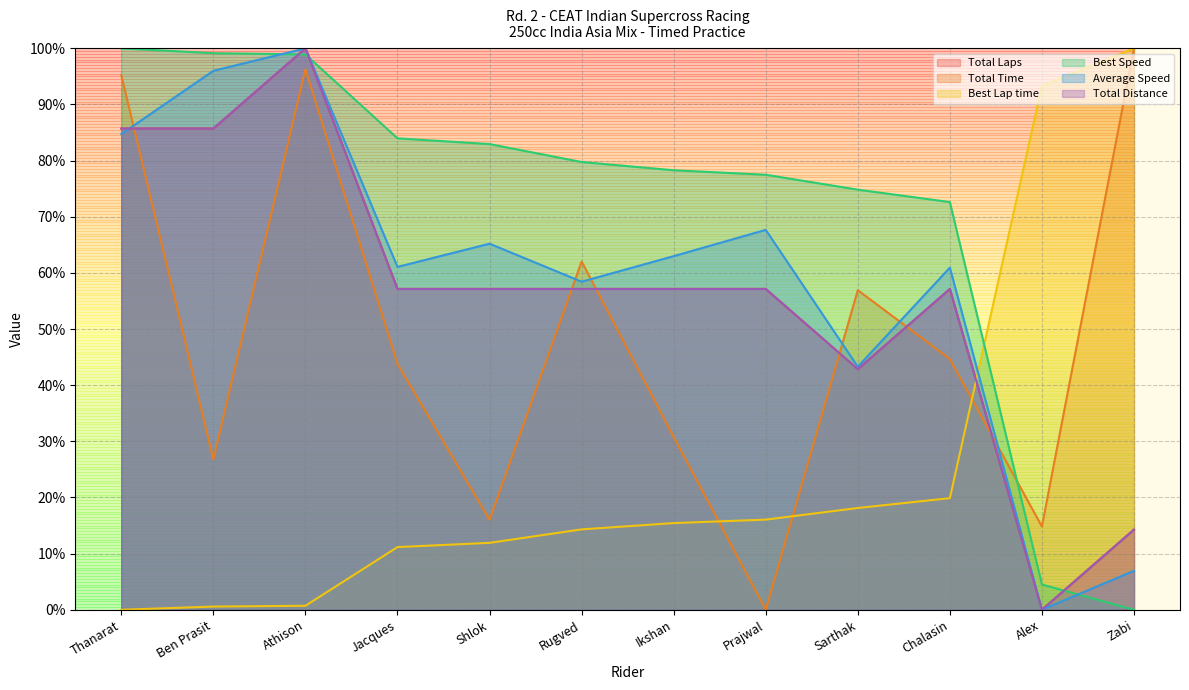

Does the chart have visible grid lines?

Yes